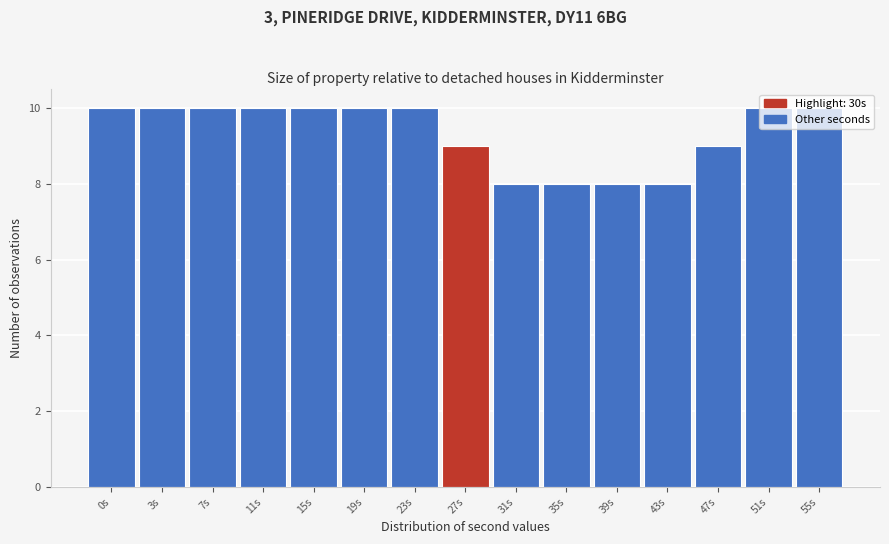

What is the sum of the values at 23s and 43s?

18